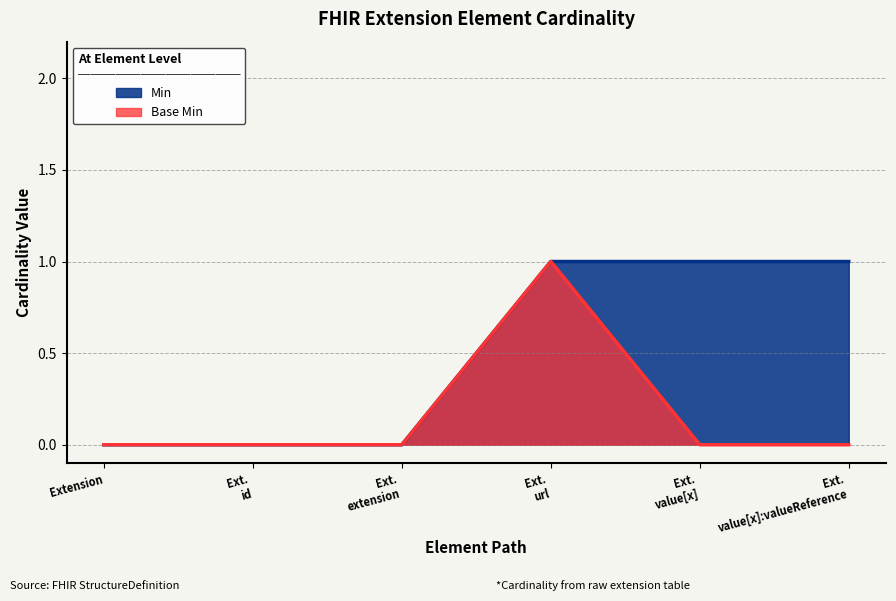

Which series has the largest total across all categories?

Min